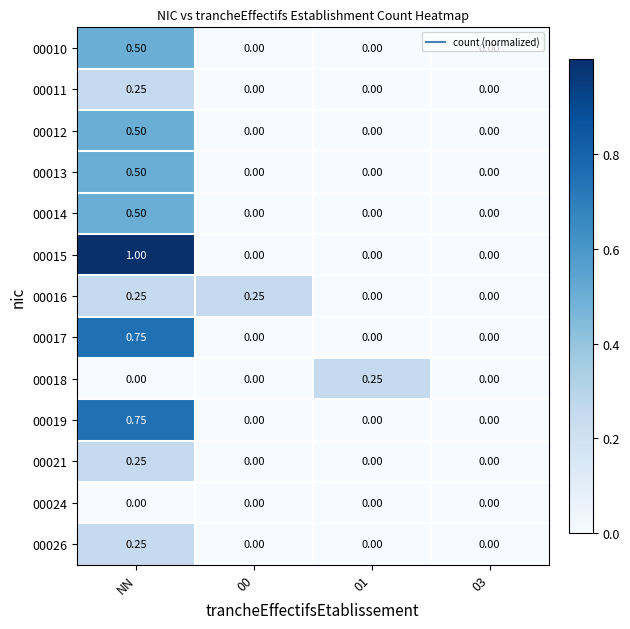

At which category is the sum across all series the highest?

NN